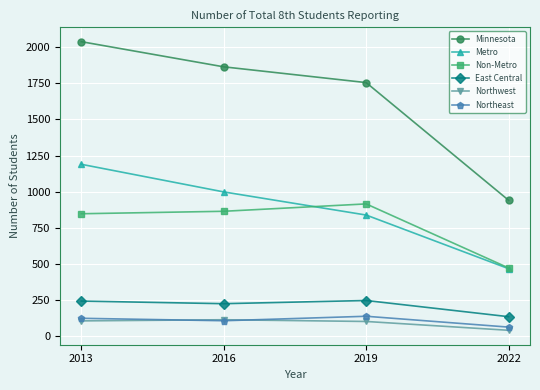

True or false: Minnesota and Non-Metro cross at least once.

False